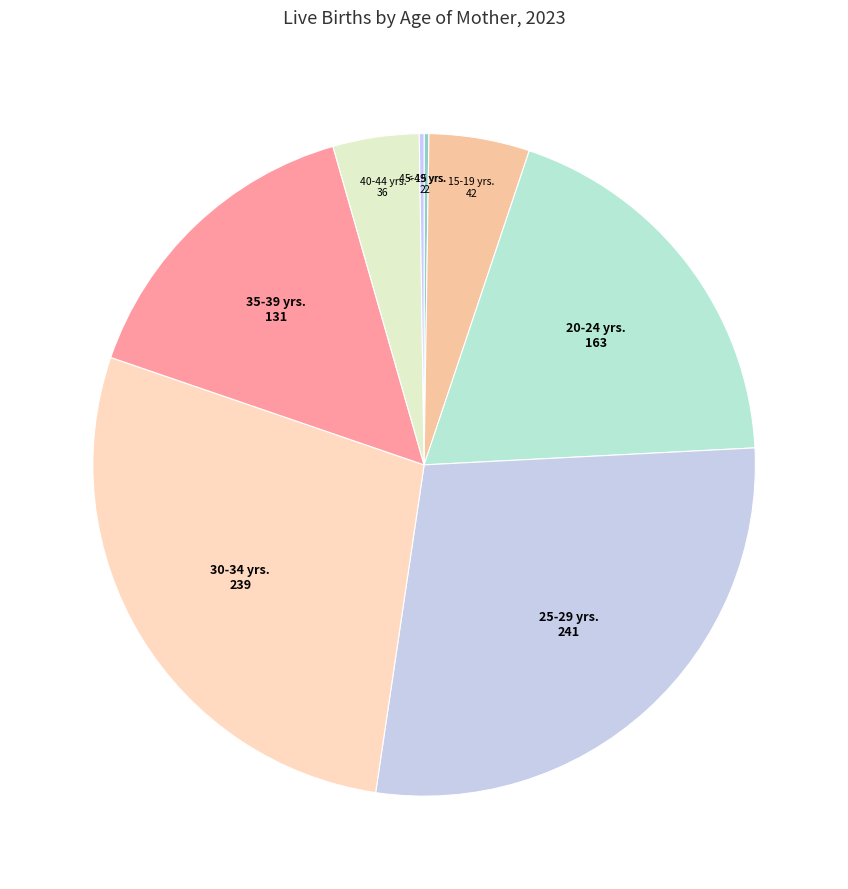

Is there a majority slice in this chart?

No